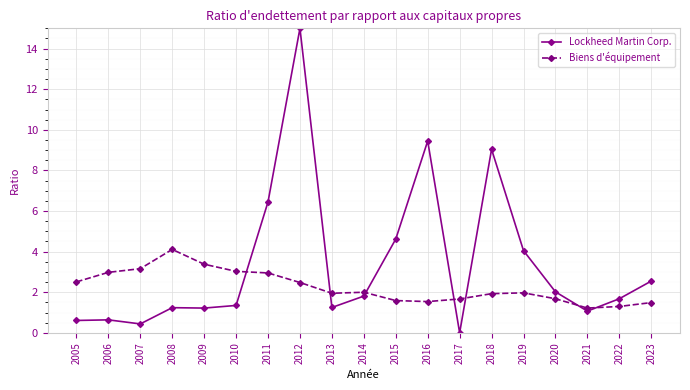

Rank the series by their average value, from lowest to highest.

Biens d'équipement, Lockheed Martin Corp.